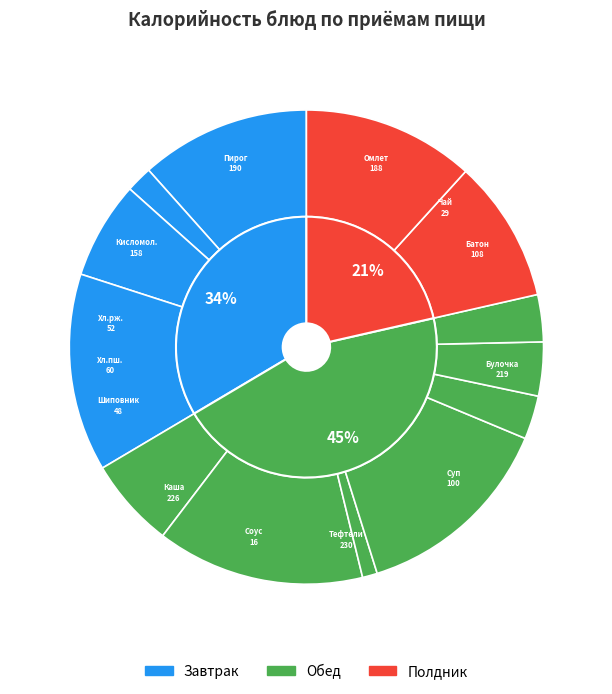

Combined, what portion of the pie is Батон нарезной and Каша гречневая?

20.5%